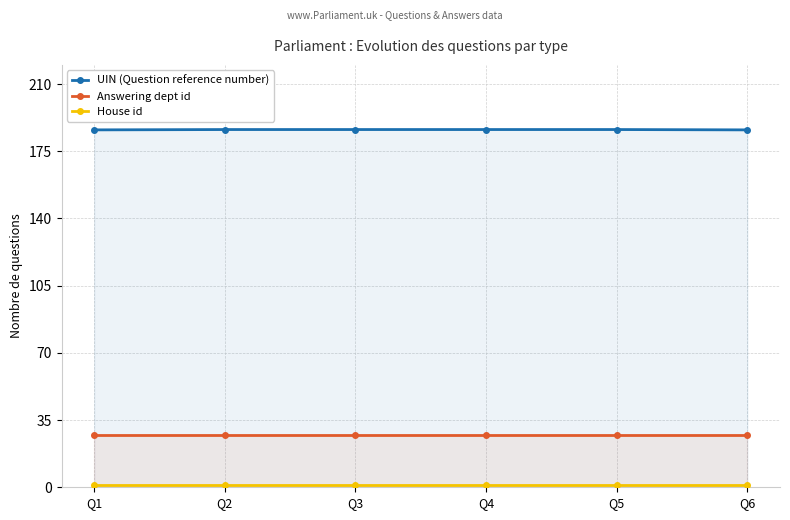

Which series changed the most between Q5 and Q6?

UIN (Question reference number)